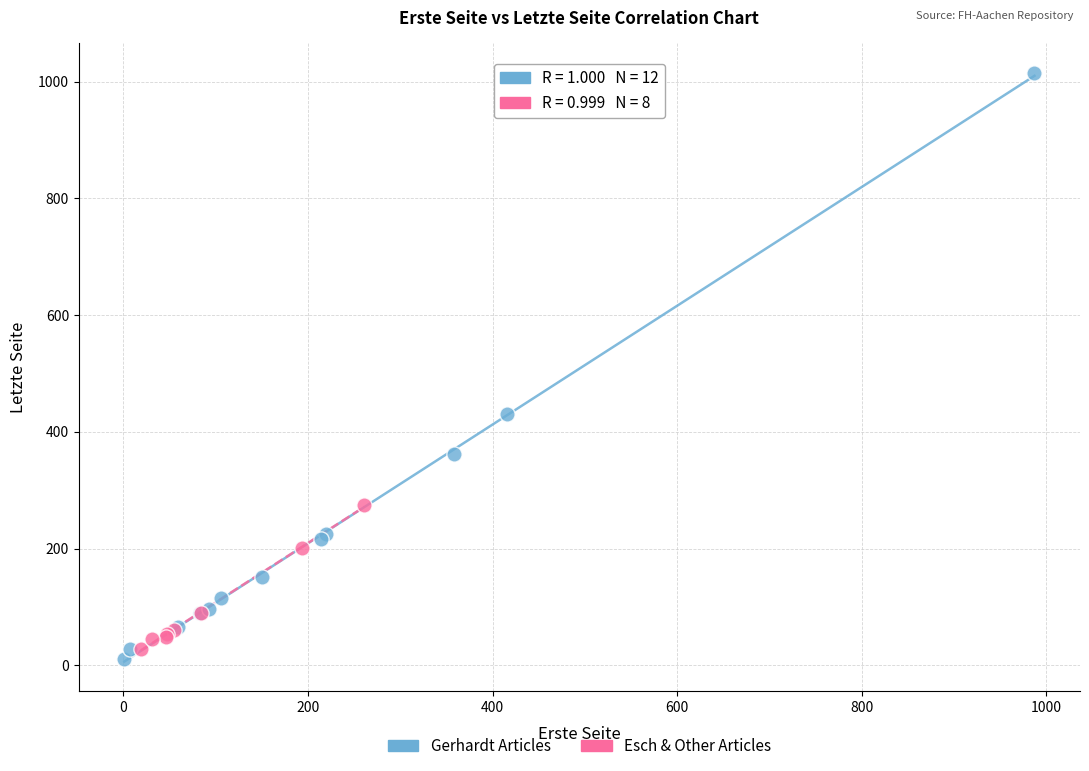

Which series reaches the maximum Y coordinate?

Gerhardt Articles